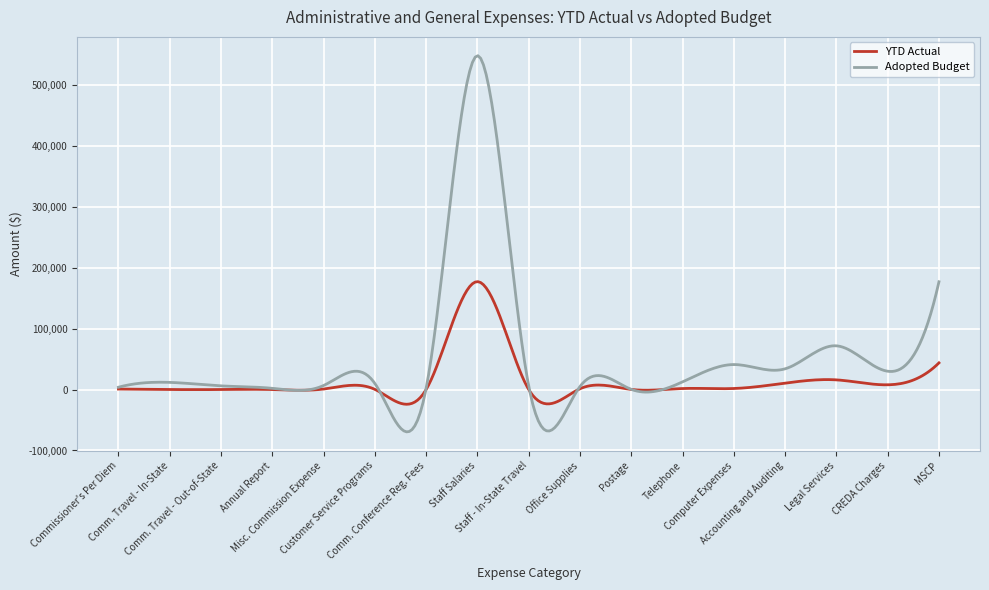

True or false: YTD Actual and Adopted Budget intersect in this chart.

True